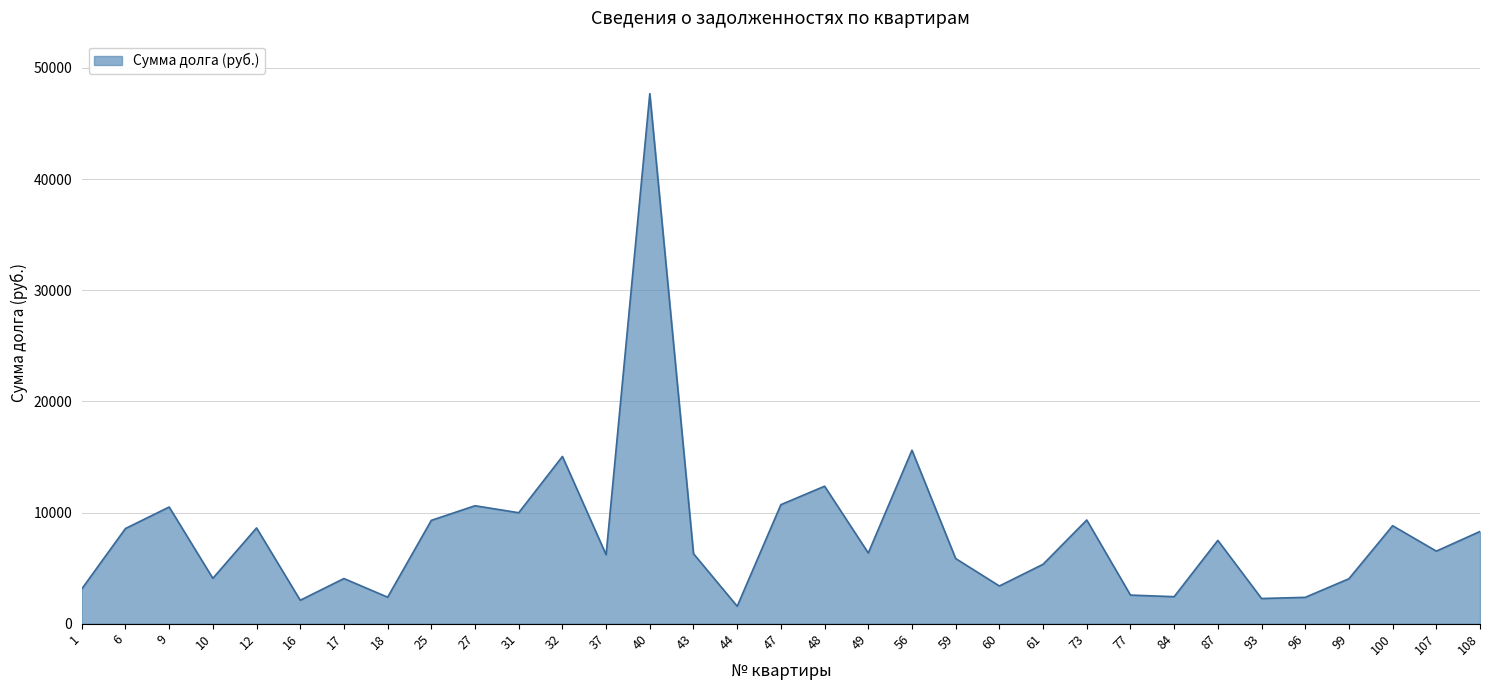

How many lines are shown in the chart?

1